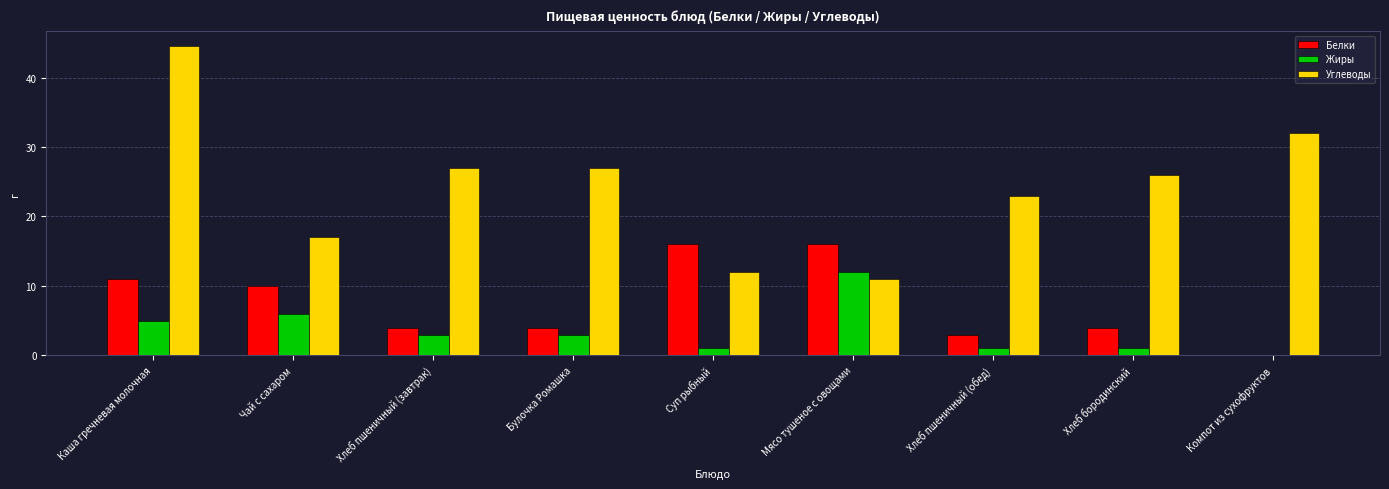

What value does the Белки series have at Суп рыбный?

16.0